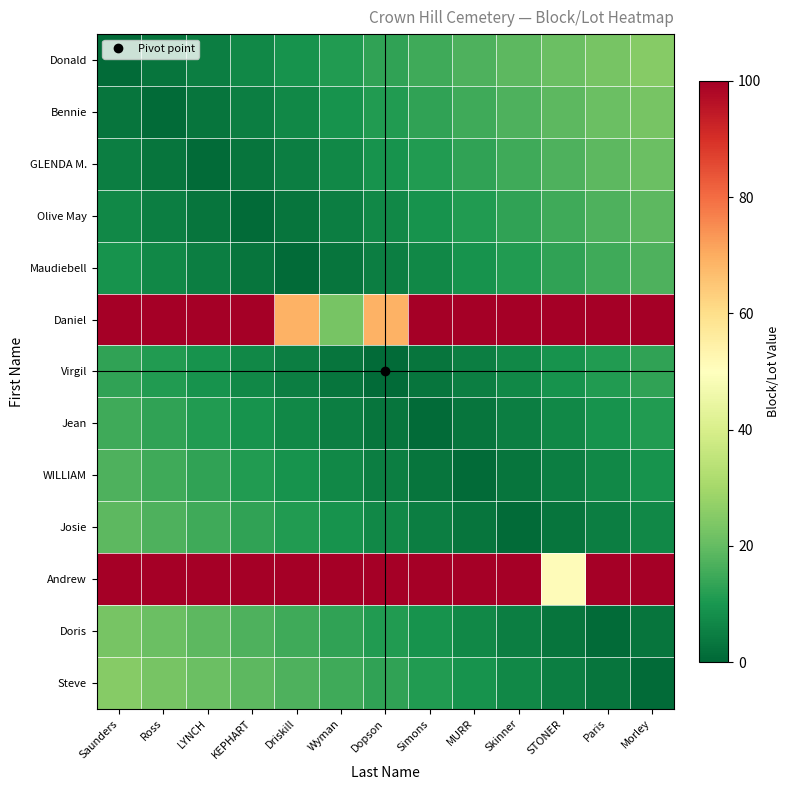

Reading left to right, list all the values displayed in this chart.

Donald: Saunders=1	Ross=3	LYNCH=5	KEPHART=7	Driskill=9	Wyman=11	Dopson=13	Simons=15	MURR=17	Skinner=19	STONER=21	Paris=23	Morley=25
Bennie: Saunders=3	Ross=1	LYNCH=3	KEPHART=5	Driskill=7	Wyman=9	Dopson=11	Simons=13	MURR=15	Skinner=17	STONER=19	Paris=21	Morley=23
GLENDA M.: Saunders=5	Ross=3	LYNCH=1	KEPHART=3	Driskill=5	Wyman=7	Dopson=9	Simons=11	MURR=13	Skinner=15	STONER=17	Paris=19	Morley=21
Olive May: Saunders=7	Ross=5	LYNCH=3	KEPHART=1	Driskill=3	Wyman=5	Dopson=7	Simons=9	MURR=11	Skinner=13	STONER=15	Paris=17	Morley=19
Maudiebell: Saunders=9	Ross=7	LYNCH=5	KEPHART=3	Driskill=1	Wyman=3	Dopson=5	Simons=7	MURR=9	Skinner=11	STONER=13	Paris=15	Morley=17
Daniel: Saunders=100	Ross=100	LYNCH=100	KEPHART=100	Driskill=69	Wyman=23	Dopson=69	Simons=100	MURR=100	Skinner=100	STONER=100	Paris=100	Morley=100
Virgil: Saunders=13	Ross=11	LYNCH=9	KEPHART=7	Driskill=5	Wyman=3	Dopson=1	Simons=3	MURR=5	Skinner=7	STONER=9	Paris=11	Morley=13
Jean: Saunders=15	Ross=13	LYNCH=11	KEPHART=9	Driskill=7	Wyman=5	Dopson=3	Simons=1	MURR=3	Skinner=5	STONER=7	Paris=9	Morley=11
WILLIAM: Saunders=17	Ross=15	LYNCH=13	KEPHART=11	Driskill=9	Wyman=7	Dopson=5	Simons=3	MURR=1	Skinner=3	STONER=5	Paris=7	Morley=9
Josie: Saunders=19	Ross=17	LYNCH=15	KEPHART=13	Driskill=11	Wyman=9	Dopson=7	Simons=5	MURR=3	Skinner=1	STONER=3	Paris=5	Morley=7
Andrew: Saunders=100	Ross=100	LYNCH=100	KEPHART=100	Driskill=100	Wyman=100	Dopson=100	Simons=100	MURR=100	Skinner=100	STONER=51	Paris=100	Morley=100
Doris: Saunders=23	Ross=21	LYNCH=19	KEPHART=17	Driskill=15	Wyman=13	Dopson=11	Simons=9	MURR=7	Skinner=5	STONER=3	Paris=1	Morley=3
Steve: Saunders=25	Ross=23	LYNCH=21	KEPHART=19	Driskill=17	Wyman=15	Dopson=13	Simons=11	MURR=9	Skinner=7	STONER=5	Paris=3	Morley=1